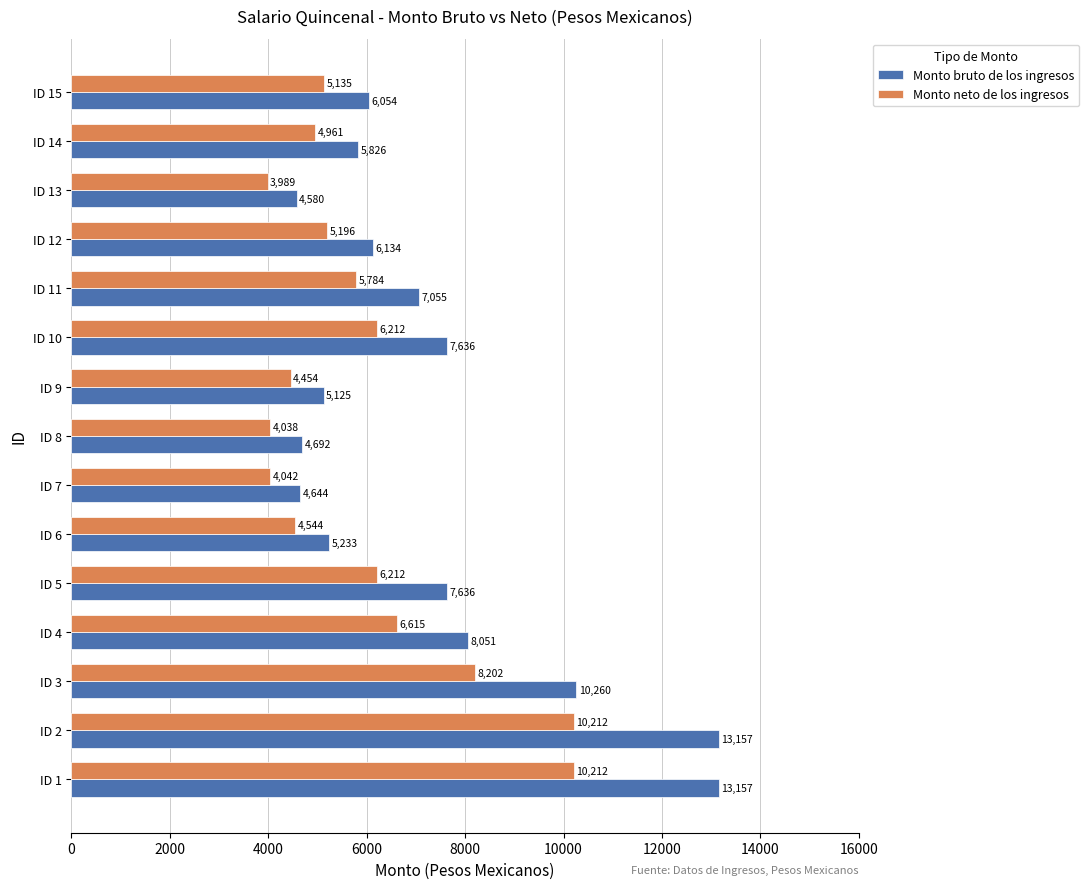

Where is Monto neto de los ingresos nearest to the value 7100?

ID 4